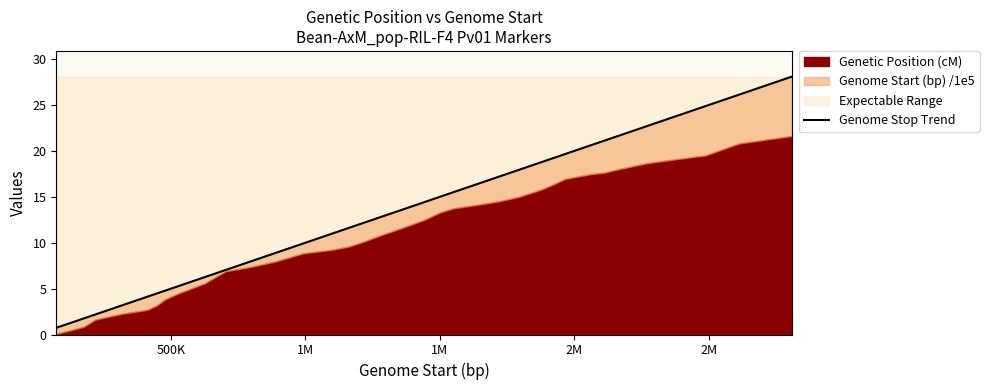

The chart shows a value of 0.6 at 500K. True or false?

False